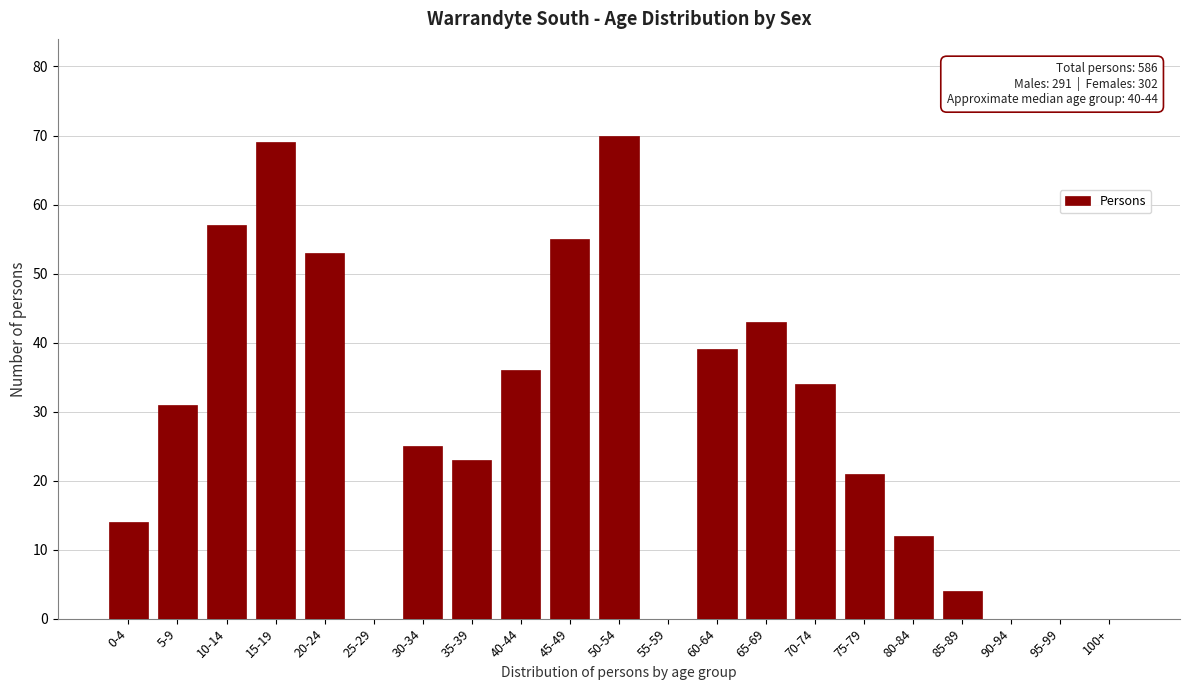

Reading right to left, extract all data points from this chart.

100+=0	95-99=0	90-94=0	85-89=4	80-84=12	75-79=21	70-74=34	65-69=43	60-64=39	55-59=0	50-54=70	45-49=55	40-44=36	35-39=23	30-34=25	25-29=0	20-24=53	15-19=69	10-14=57	5-9=31	0-4=14